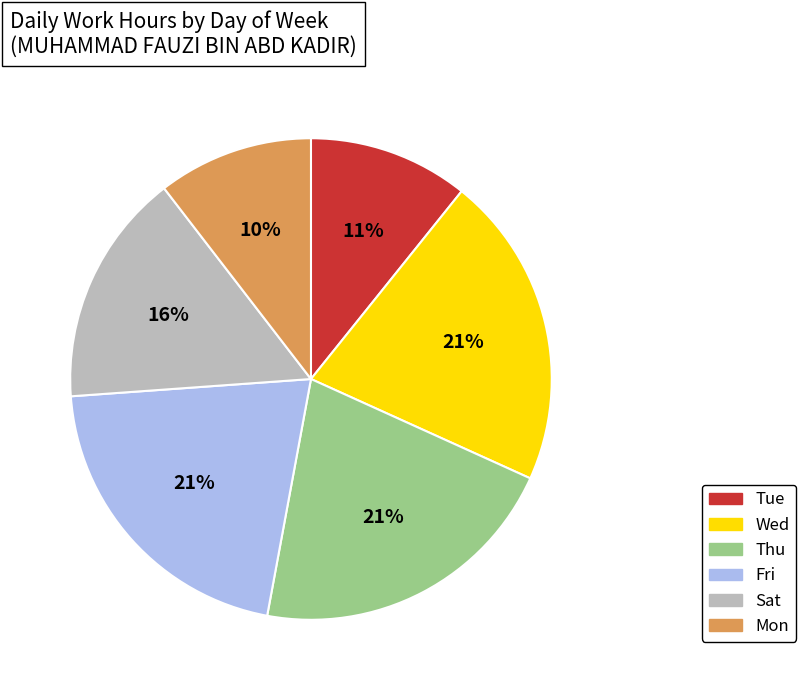

To the nearest percent, what is the difference between the largest and smallest slice percentages?

11%